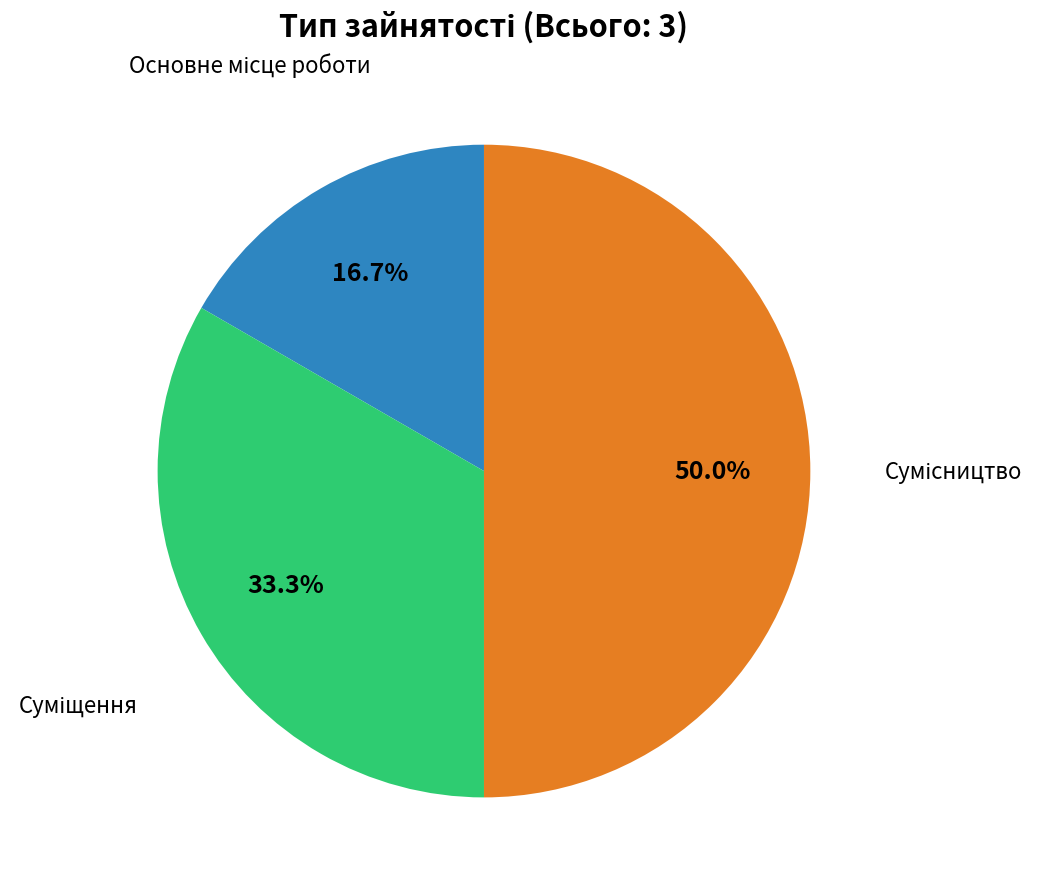

To the nearest percent, what is the average slice percentage?

33%